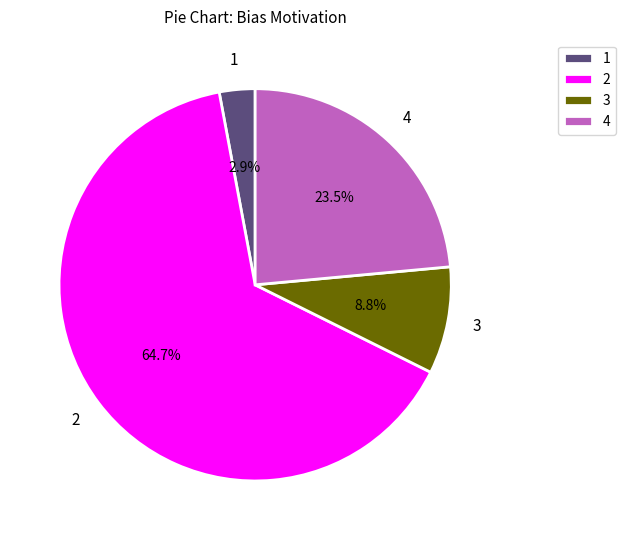

Rank the categories by value from lowest to highest.

1, 3, 4, 2